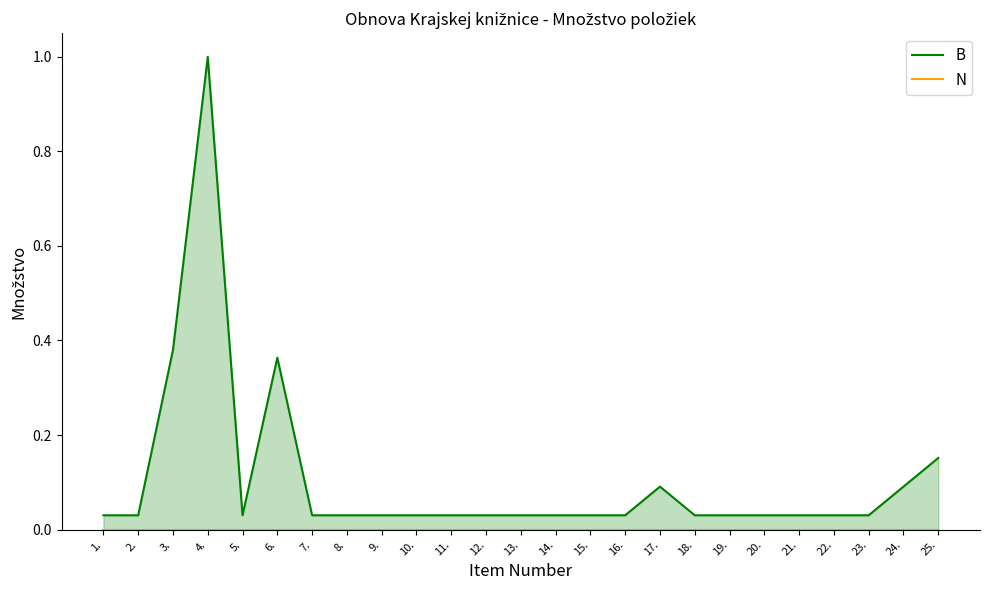

The value of B at 5. is 0.0. True or false?

False